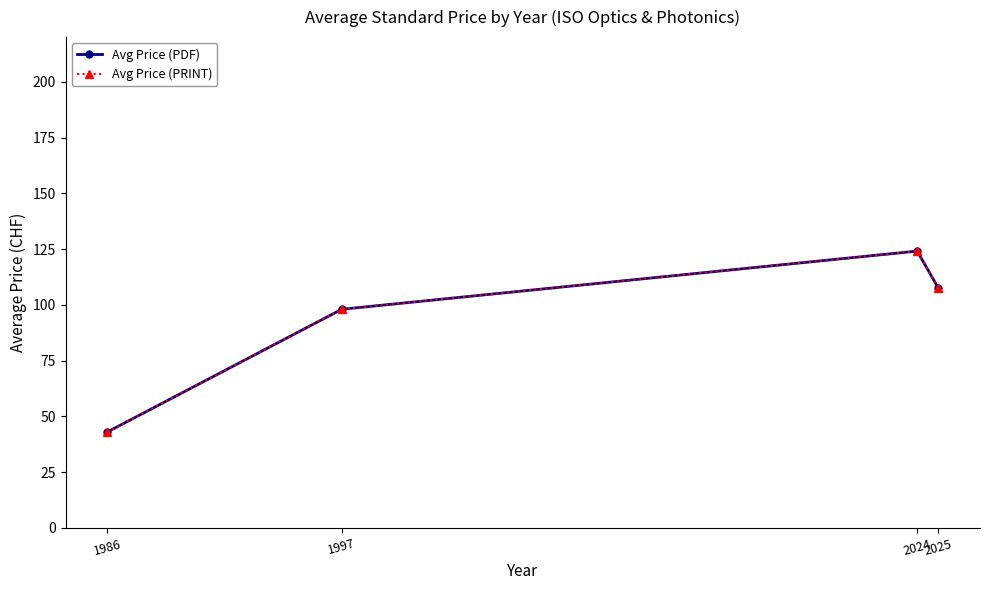

The Avg Price (PRINT) series shows 107.4 at 2025. True or false?

True